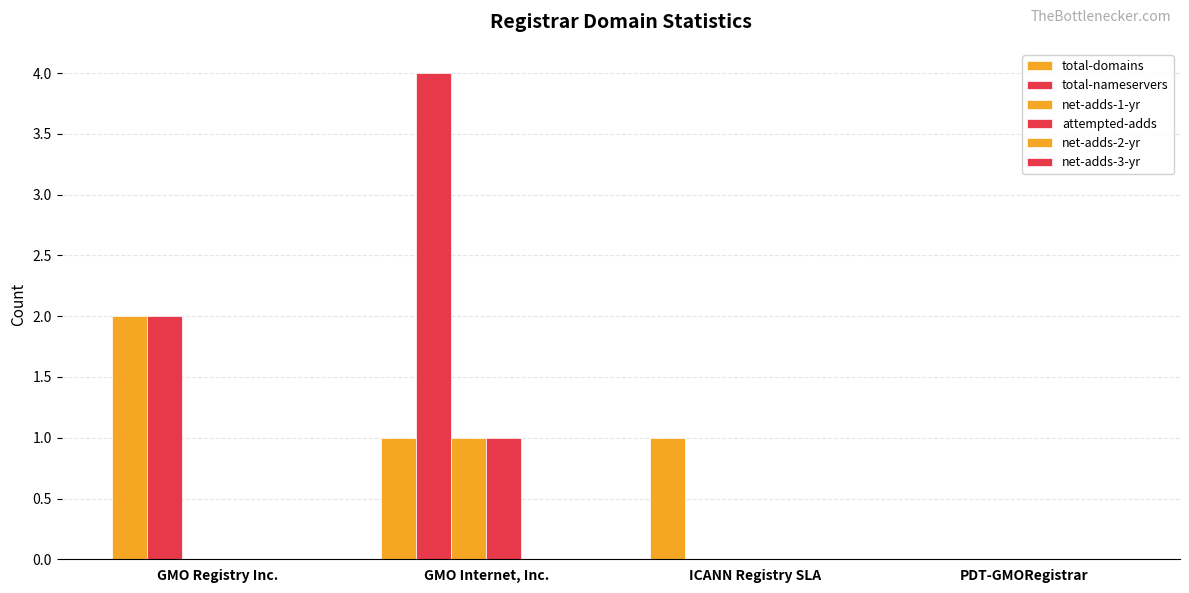

How many distinct data groups are displayed?

4